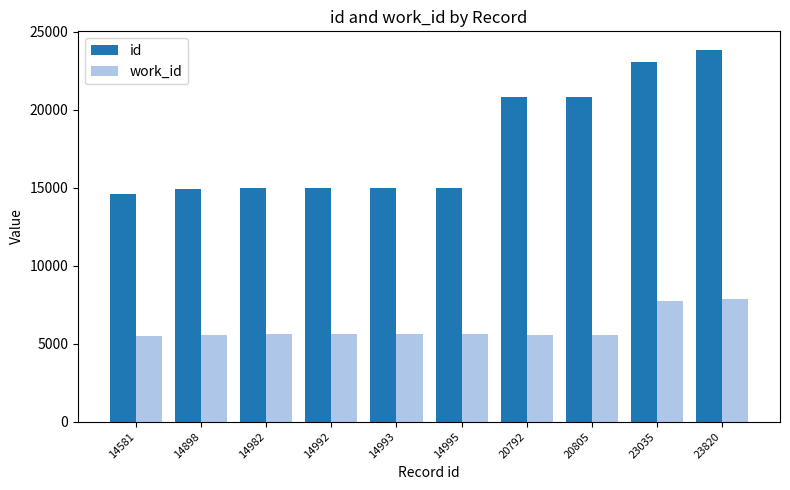

Rank the series by their maximum value, from lowest to highest.

work_id, id